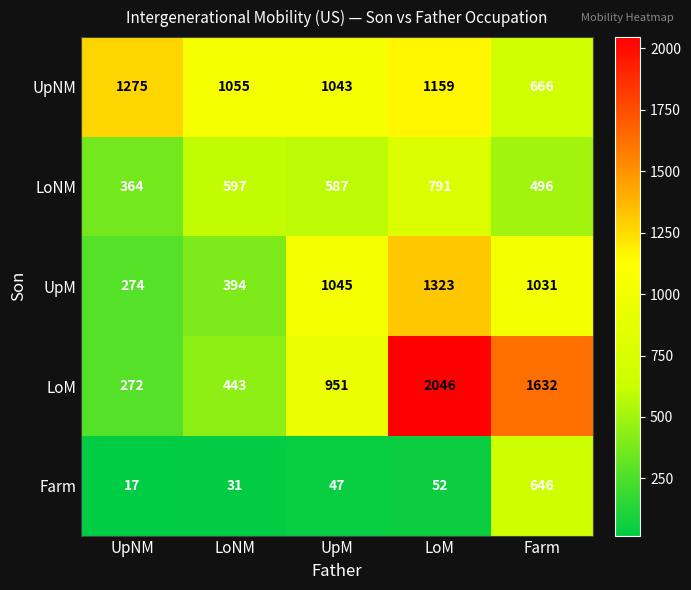

What is the sum of the UpNM values at UpNM and LoNM?

2330